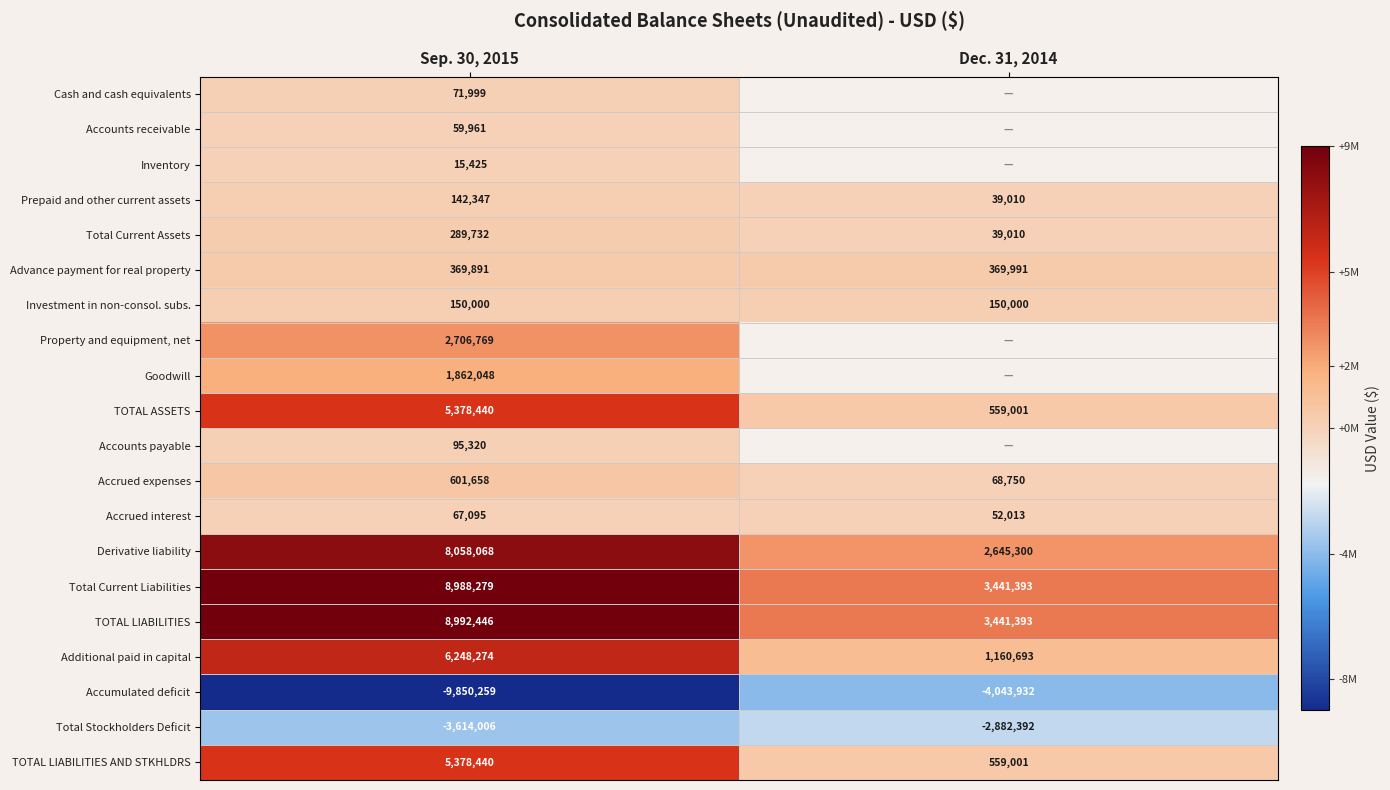

What is the sum of all Total Stockholders Deficit values?

-6496398